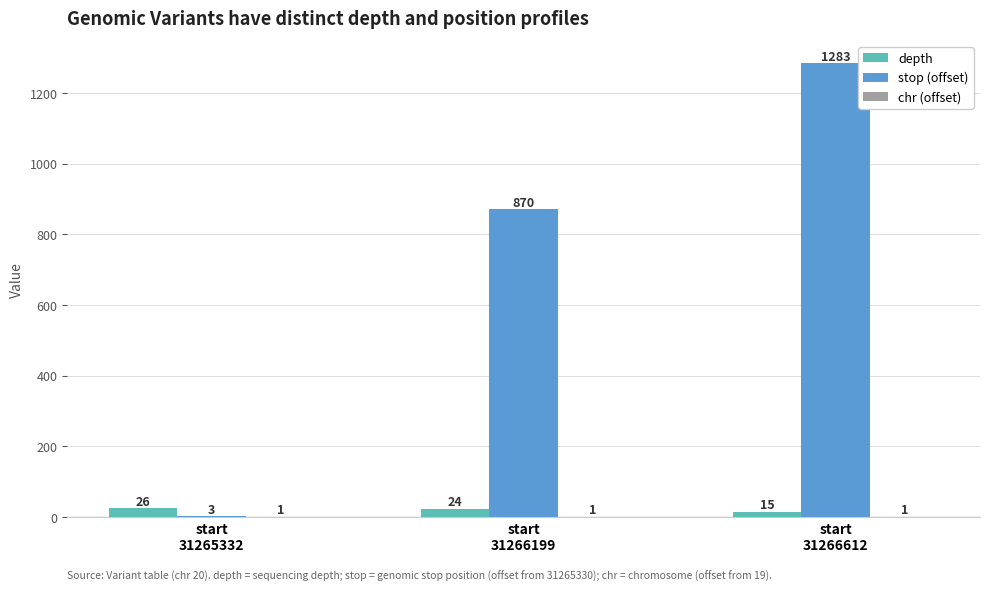

How many stop (offset) values are between 3 and 1283?

3